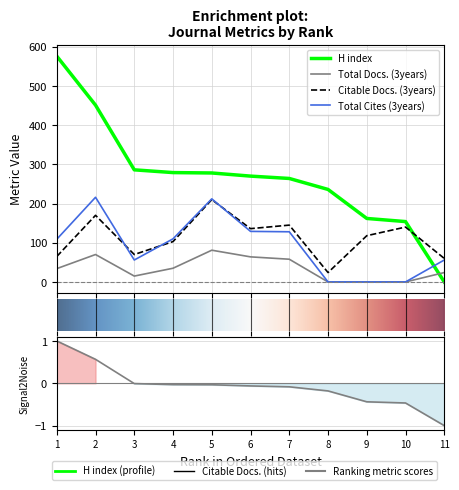

True or false: Total Docs. (3years) and Total Cites (3years) intersect in this chart.

False